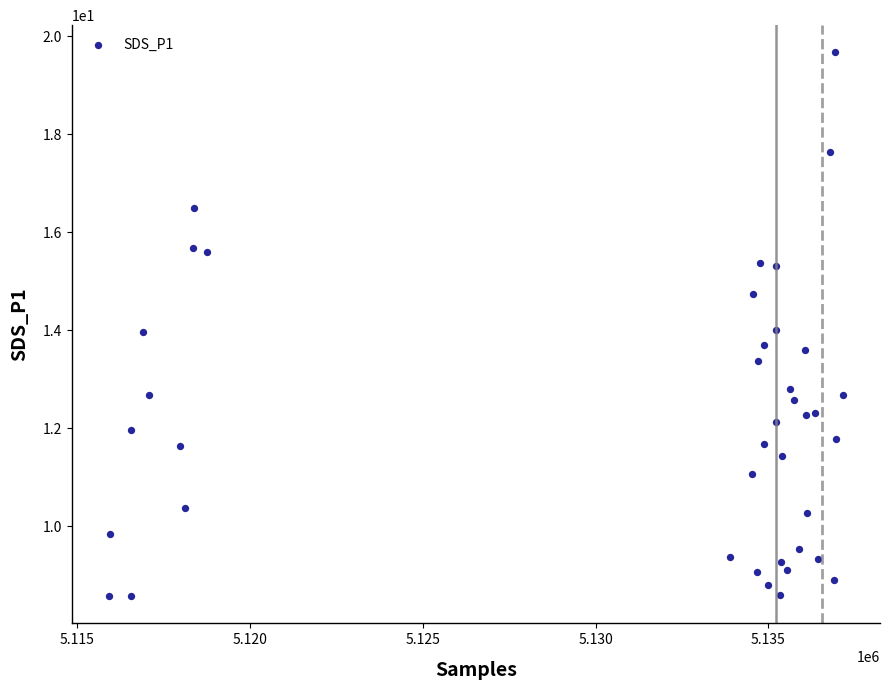

What is the range of X values (max minus min)?

21270.0